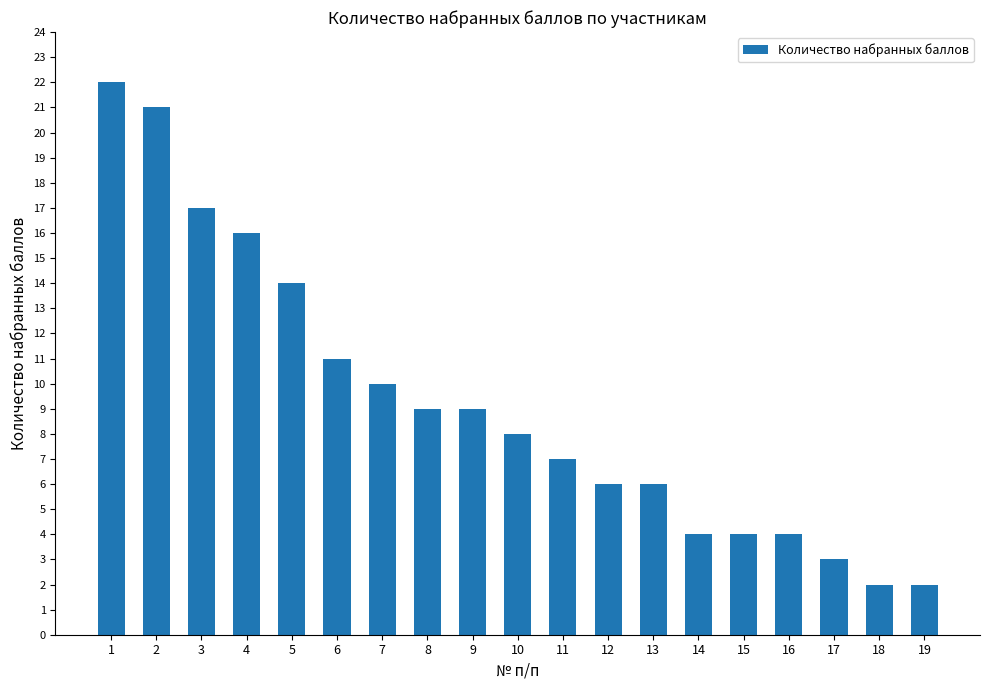

Which label corresponds to the largest value in the chart?

1